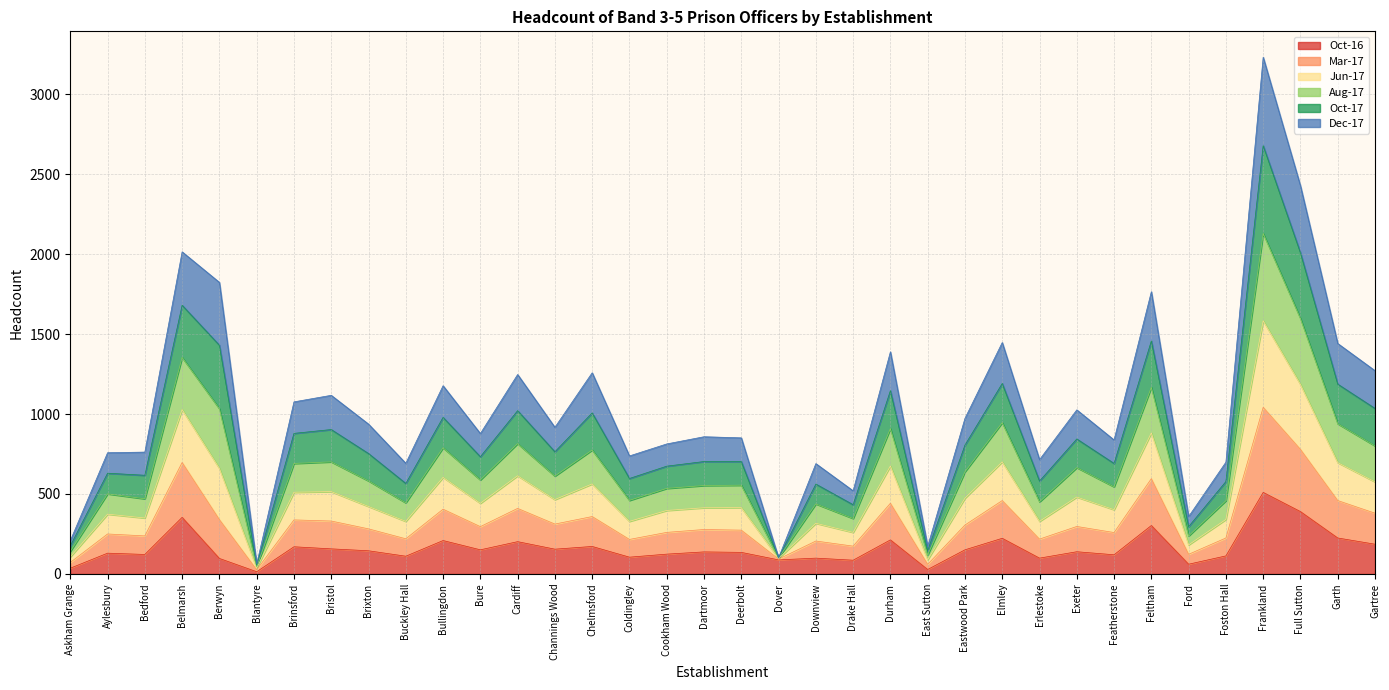

Is it true that Aug-17 equals 1189 at Bure?

False